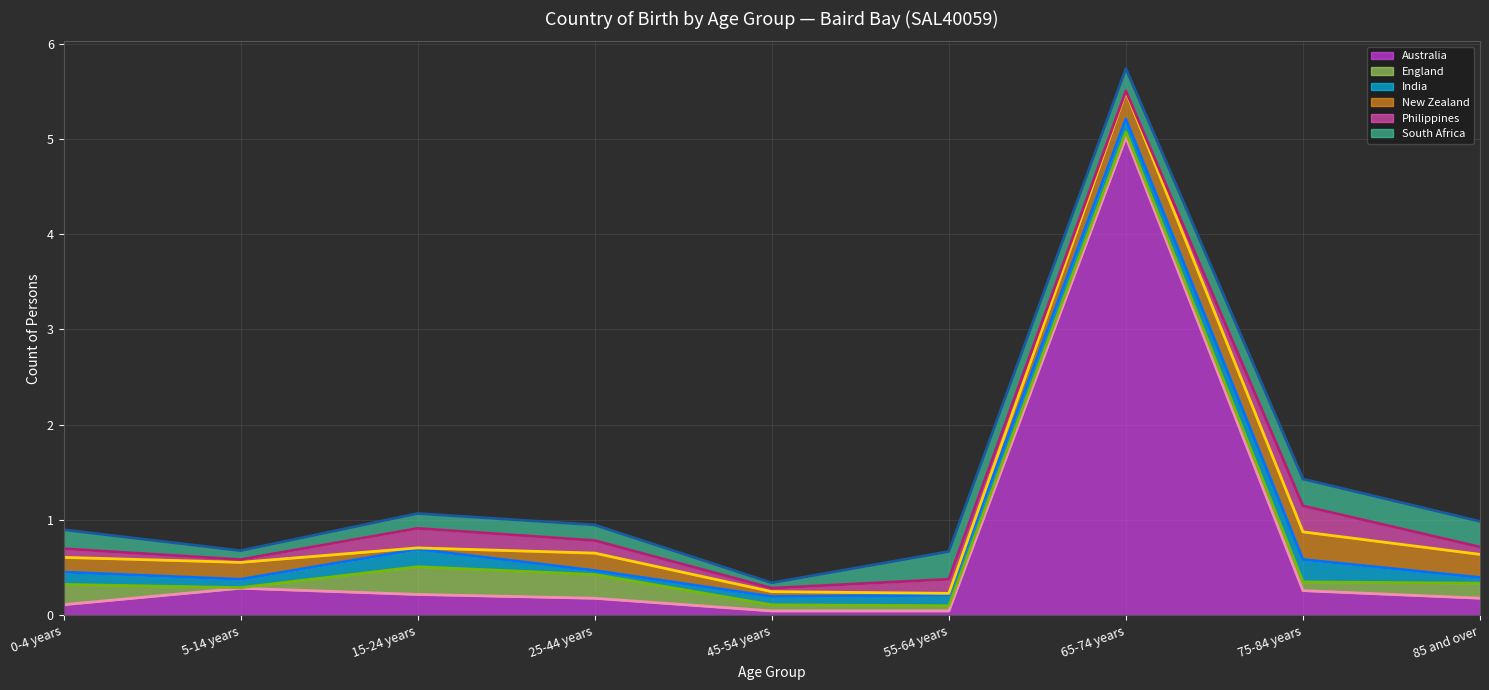

Where is England (line) nearest to the value 2?

15-24 years